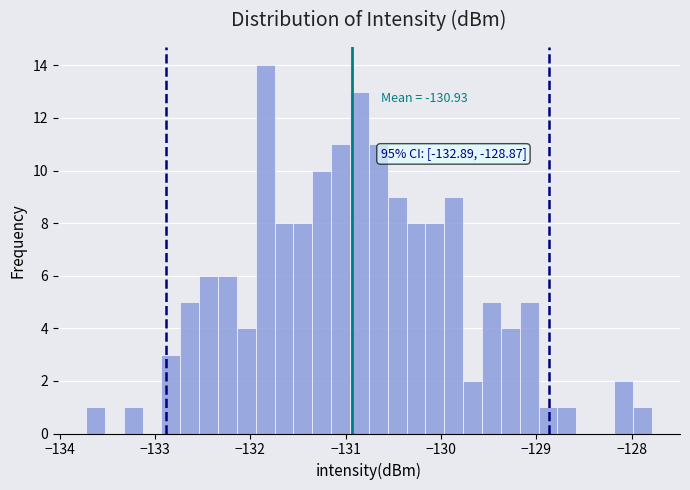

Around what value on the x-axis is the tallest bar? Give the approximate position of its centre, as read against the axis.

-131.8